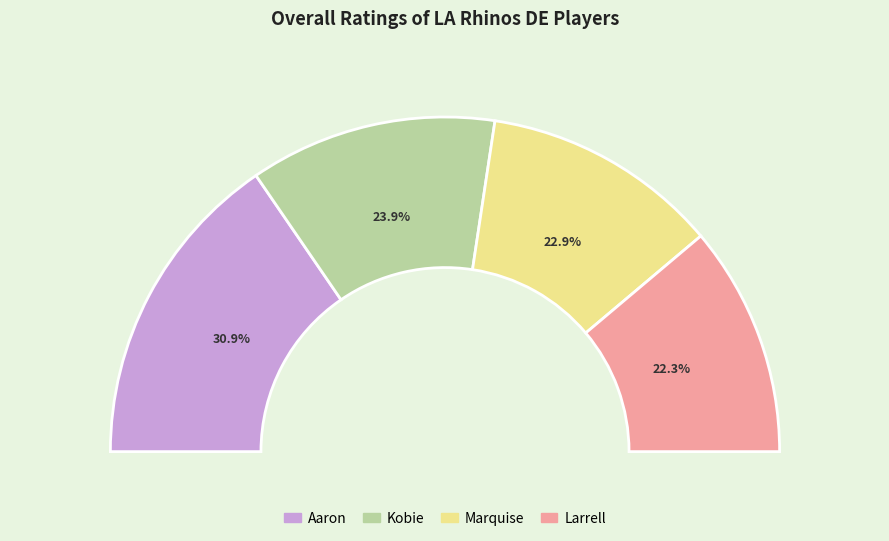

Approximately how many times larger is the value at Marquise compared to Kobie?

1.0